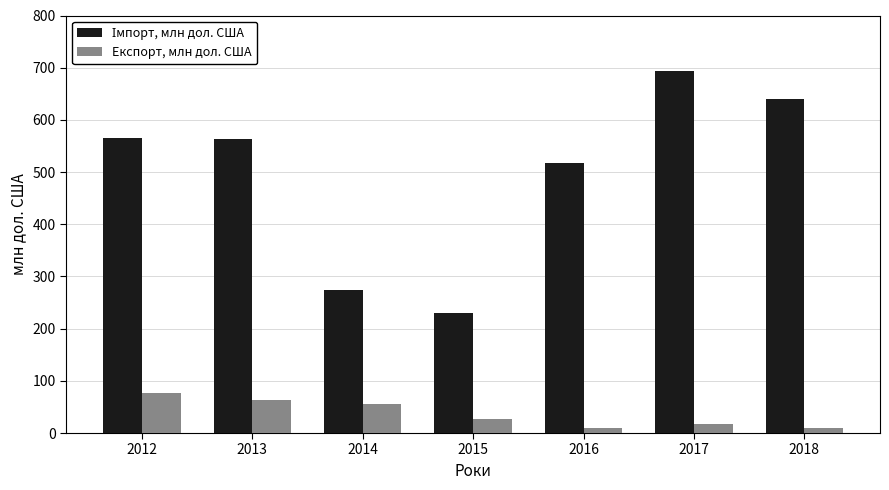

What is the spread (max minus min) of values at 2014?

218.7